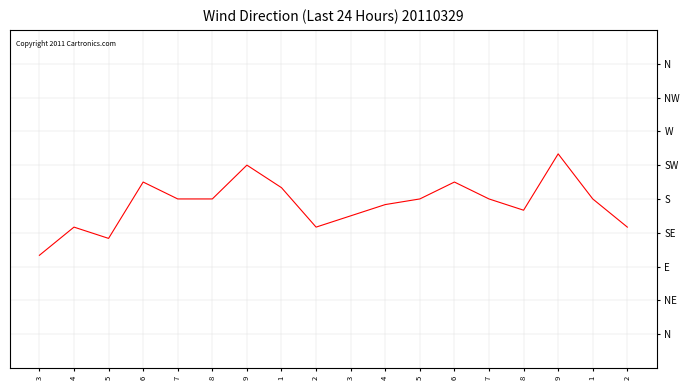

How many points are higher than both their immediate neighbors (excluding endpoints)?

5